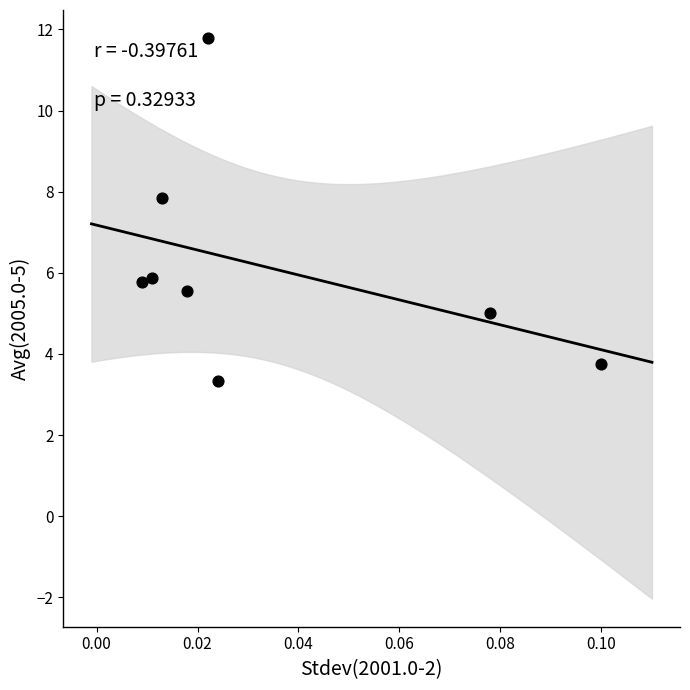

What is the range of Y values (max minus min)?

8.4